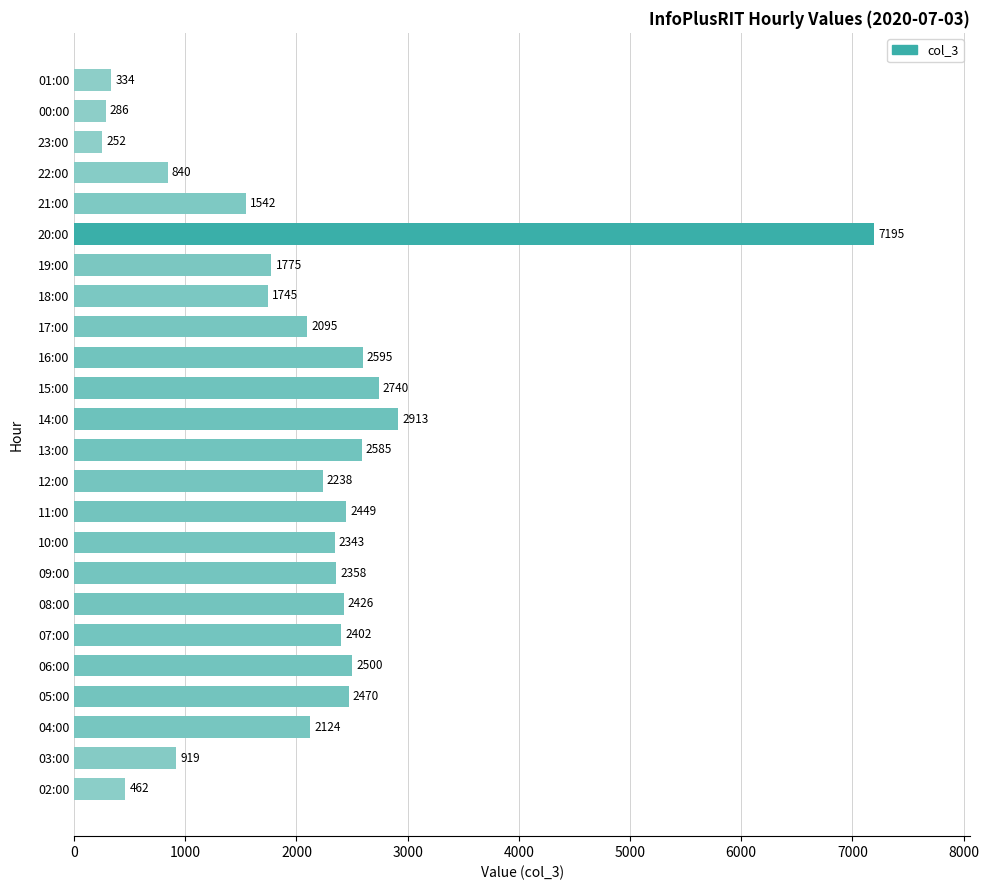

Rank the categories by value from highest to lowest.

20:00, 14:00, 15:00, 16:00, 13:00, 06:00, 05:00, 11:00, 08:00, 07:00, 09:00, 10:00, 12:00, 04:00, 17:00, 19:00, 18:00, 21:00, 03:00, 22:00, 02:00, 01:00, 00:00, 23:00